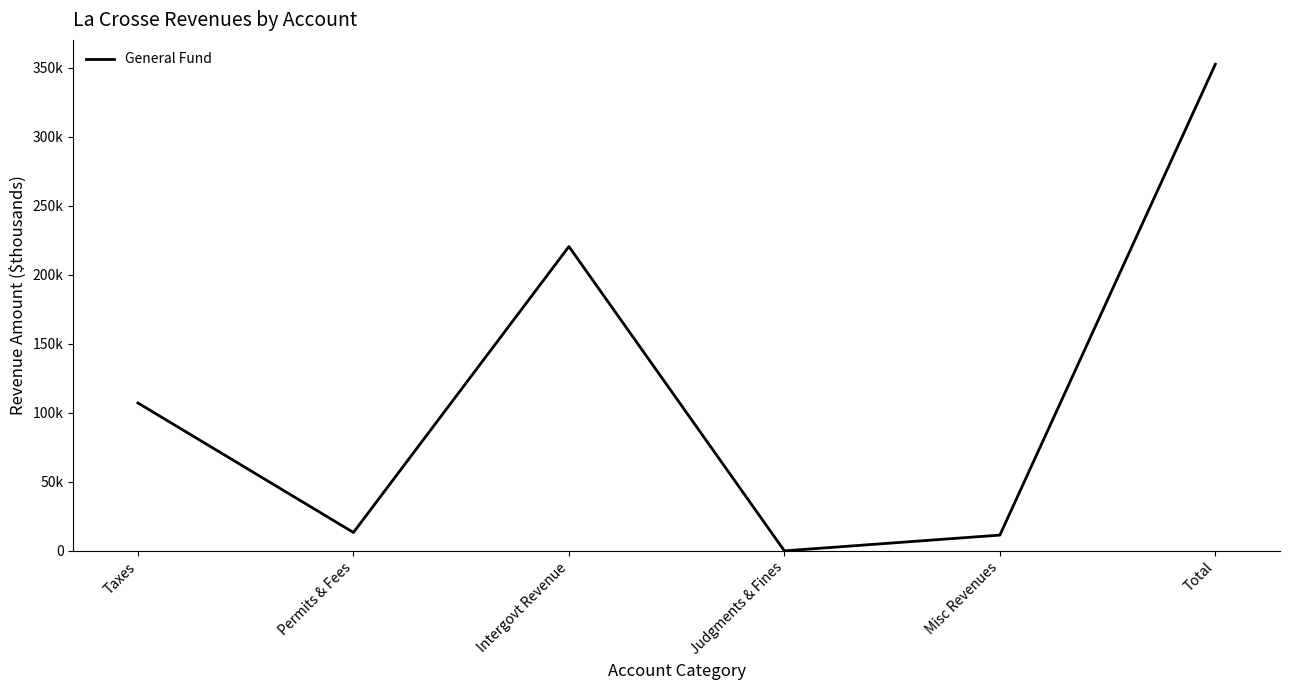

What is the sum of the values at Permits & Fees and Judgments & Fines?

13431